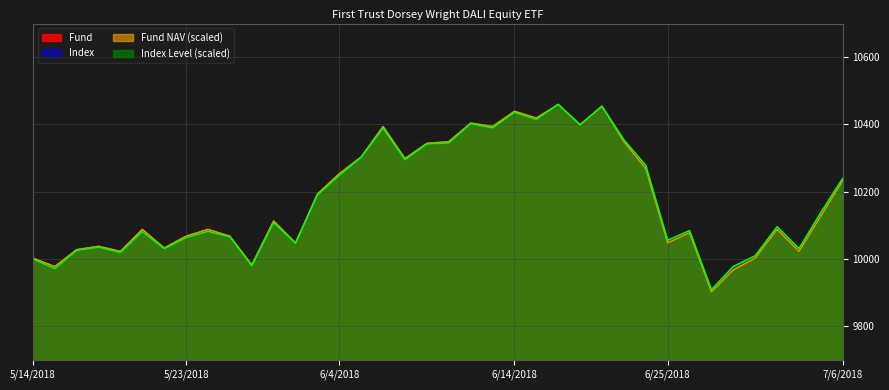

What is the difference between the maximum and minimum values in the Index Level series?

551.6